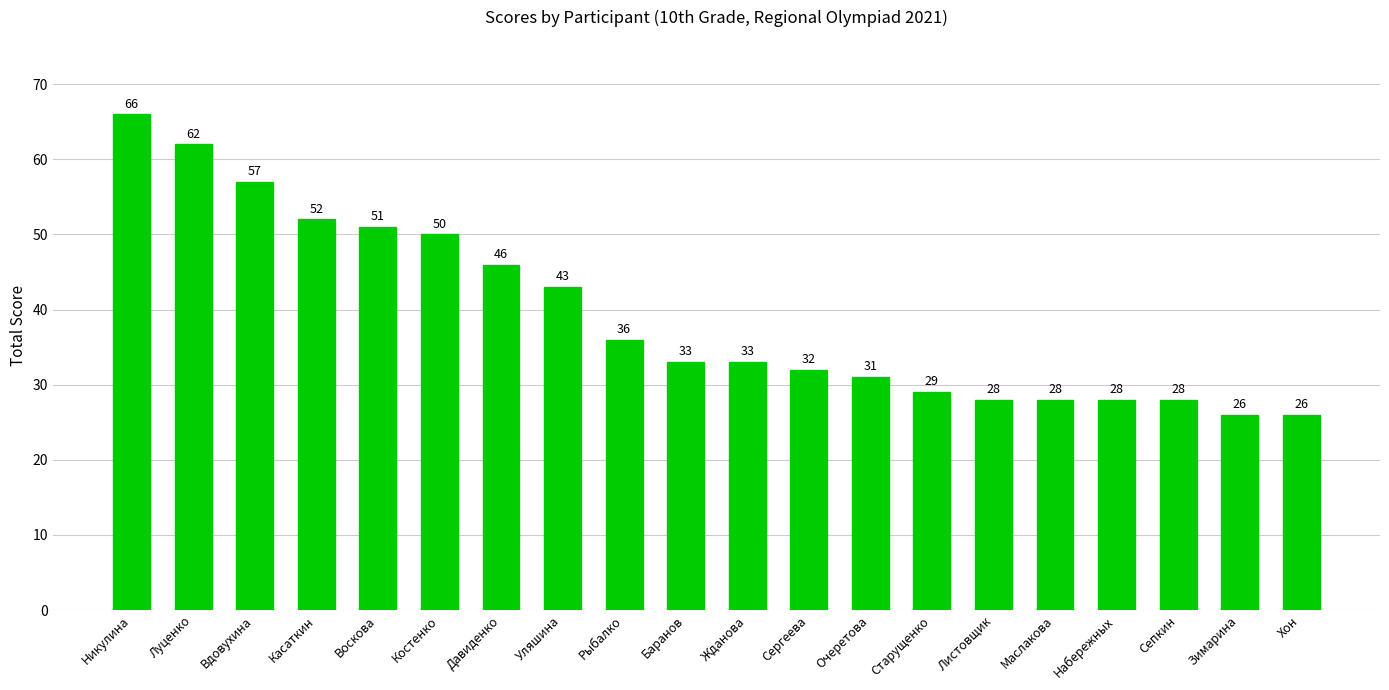

What is the maximum value shown in the chart?

66